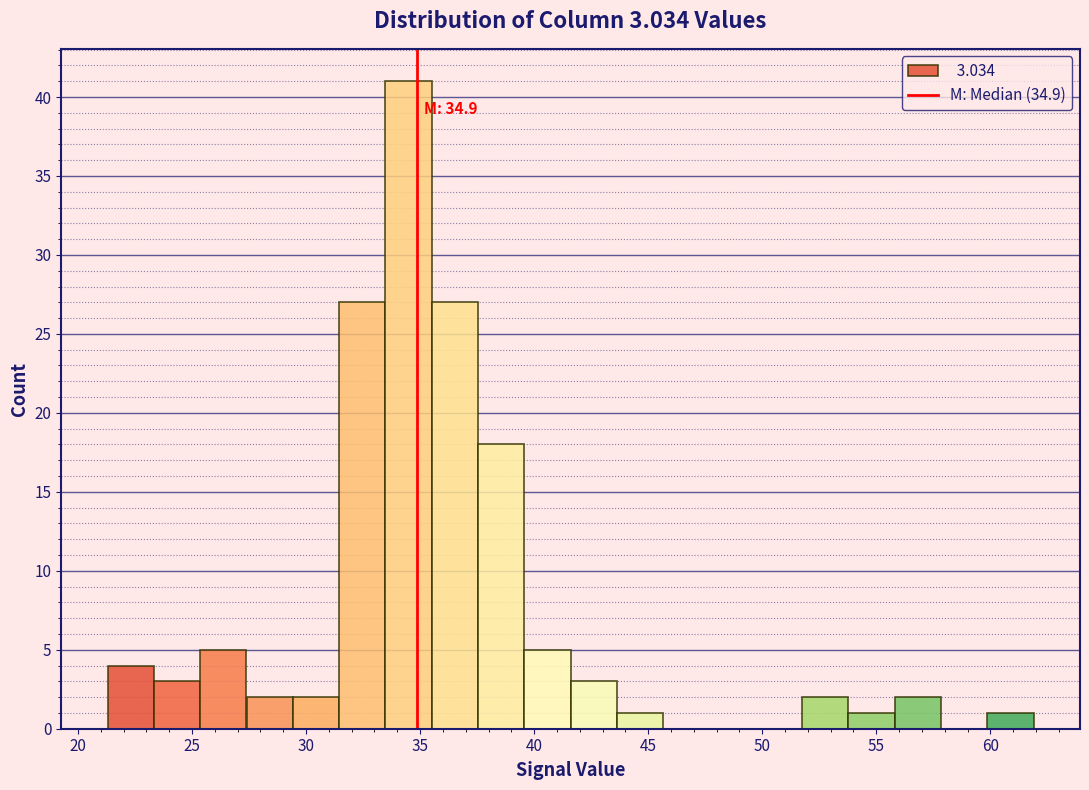

Over which range of the x-axis is the bar tallest?

33.5 to 35.5